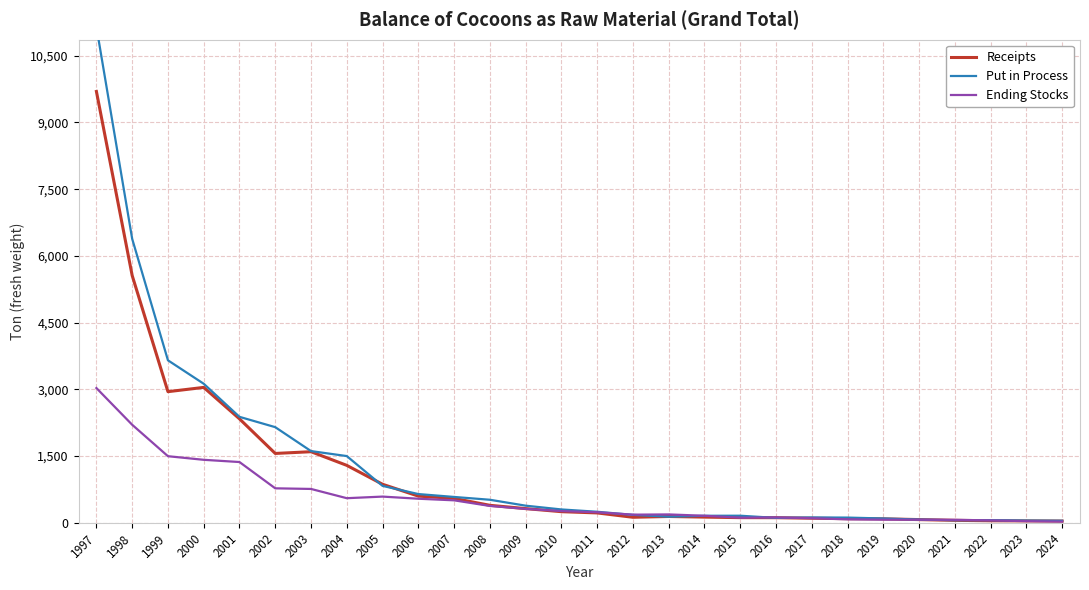

Rank the series by their maximum value, from lowest to highest.

Ending Stocks, Receipts, Put in Process